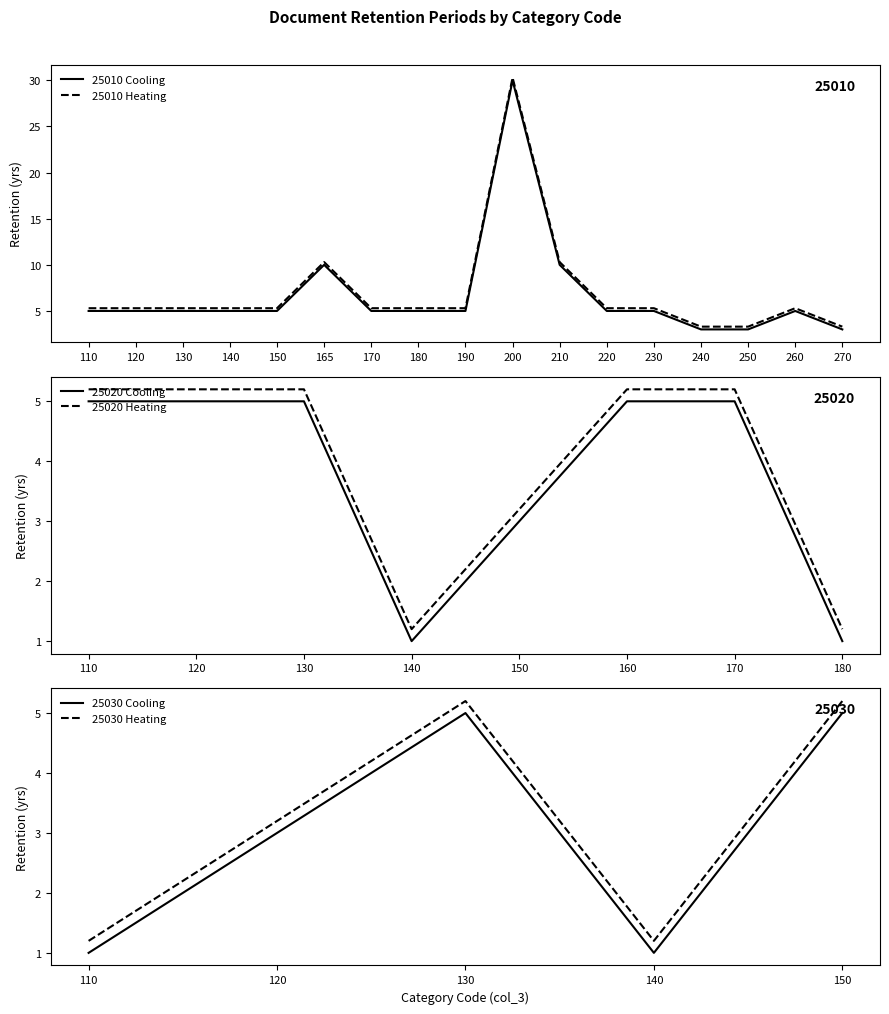

Is the value of 25010 Cooling at 250 greater than the value of 25010 Heating at 230?

No